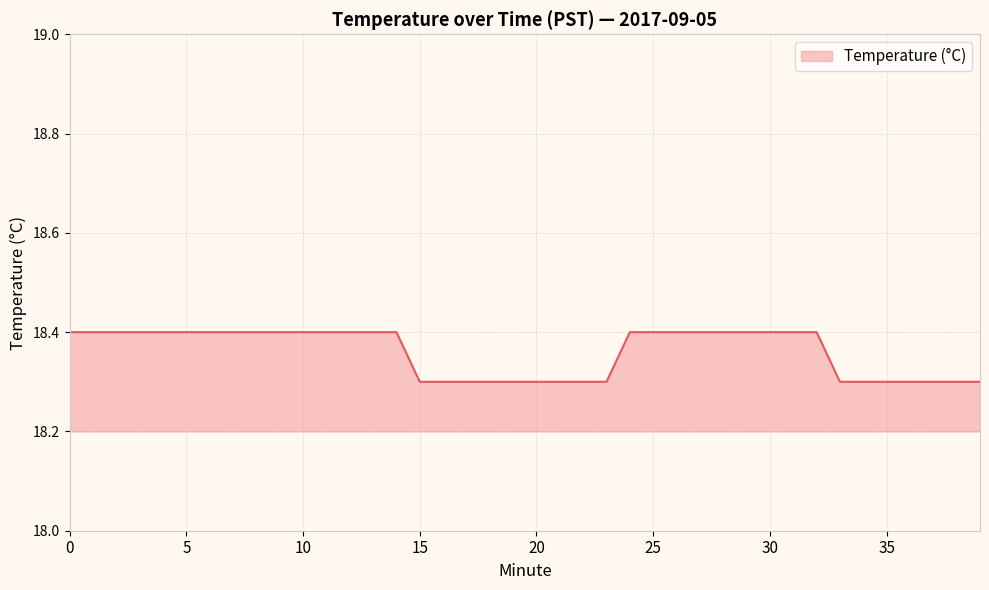

Reading left to right, extract all data points from this chart.

18.4	18.4	18.4	18.4	18.4	18.4	18.4	18.4	18.4	18.4	18.4	18.4	18.4	18.4	18.4	18.3	18.3	18.3	18.3	18.3	18.3	18.3	18.3	18.3	18.4	18.4	18.4	18.4	18.4	18.4	18.4	18.4	18.4	18.3	18.3	18.3	18.3	18.3	18.3	18.3